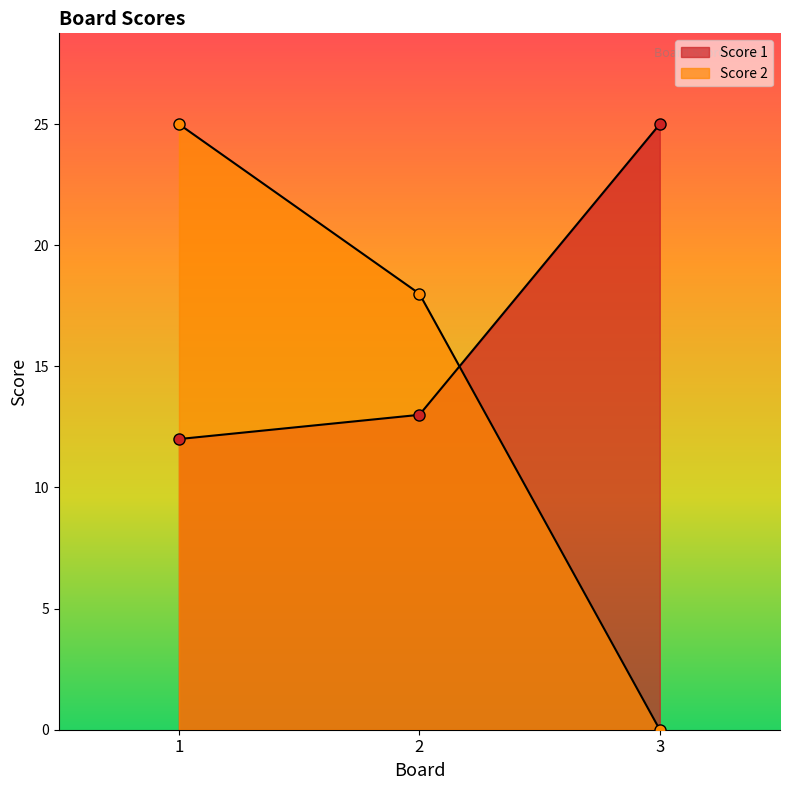

What is the sum of the Score 2 values at 3 and 2?

18